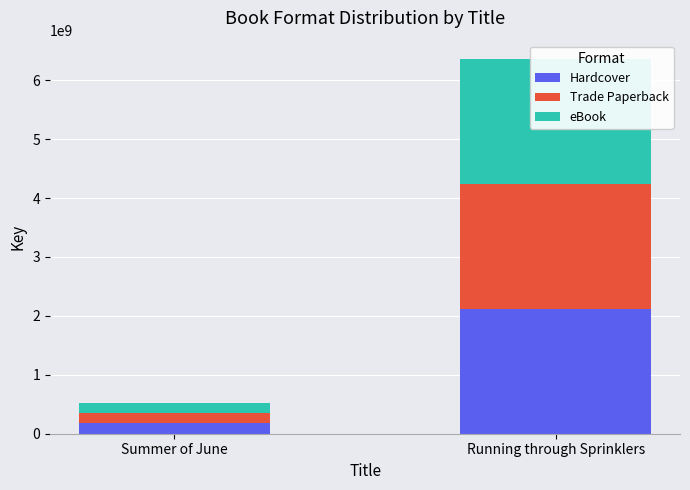

What is the average value of the eBook series?

1146764832